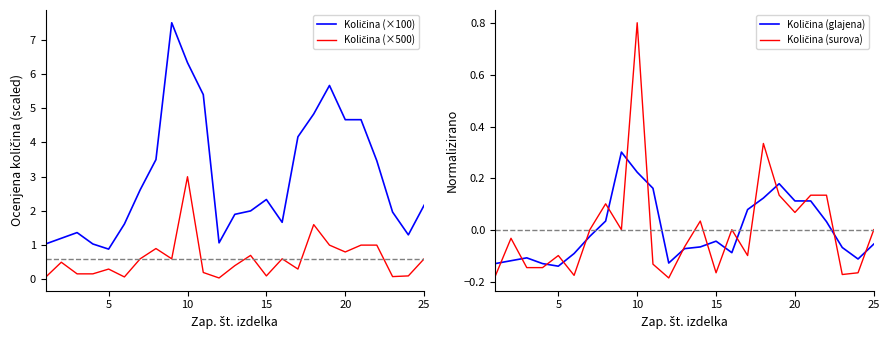

Which series has the widest spread of values?

Količina (×100)